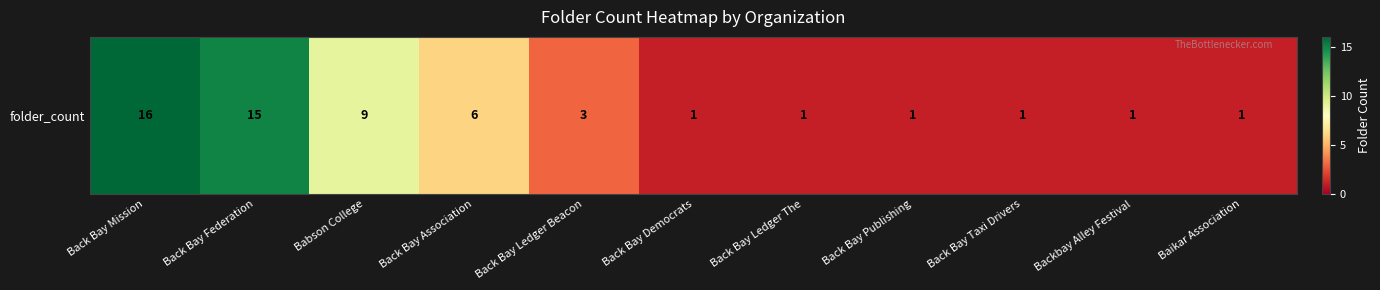

Where is the data nearest to the value 8?

Babson College